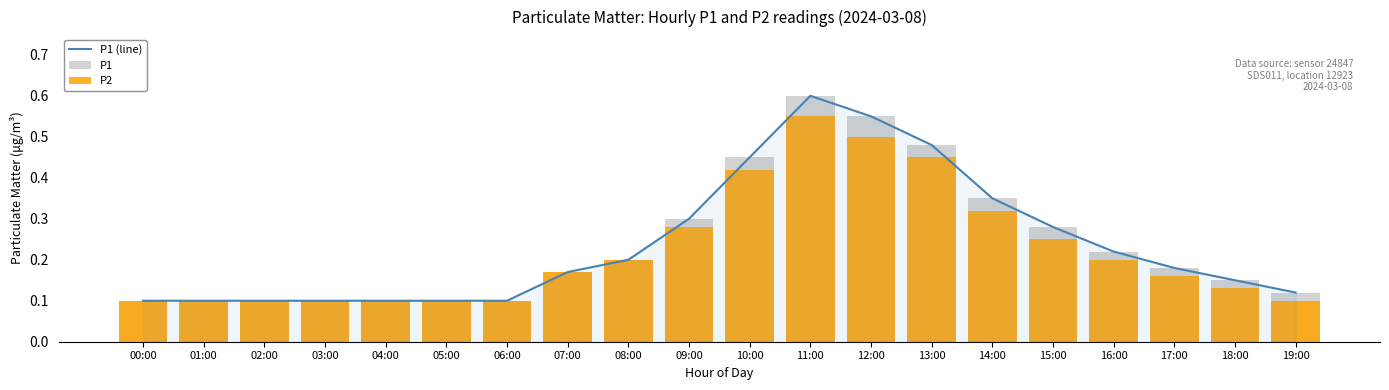

Between 02:00 and 07:00, which series saw the biggest shift?

P1 (line)